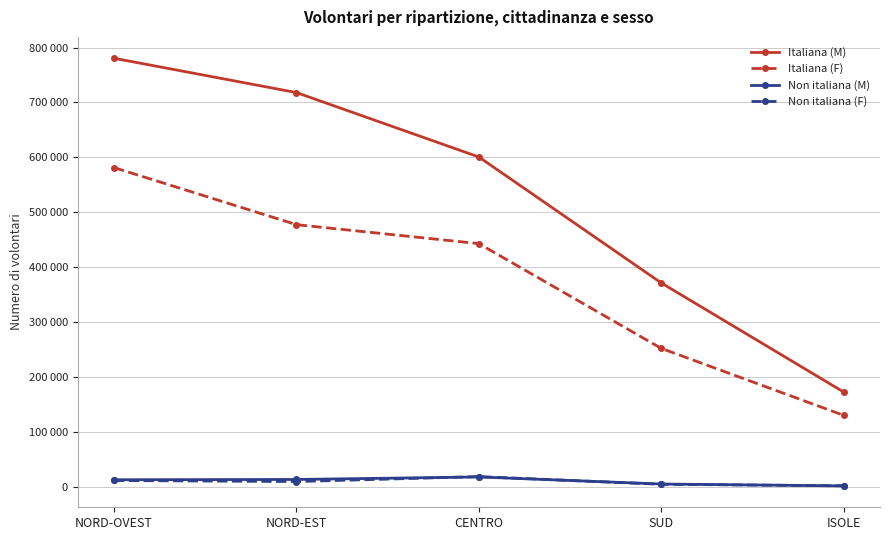

What are all the series names shown in the legend?

Italiana (M), Italiana (F), Non italiana (M), Non italiana (F)